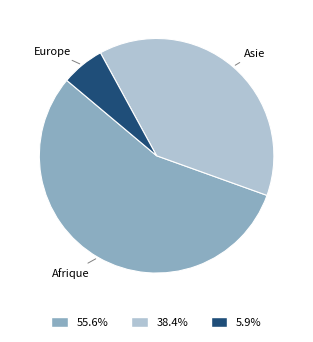

Does any single category account for the majority?

Yes